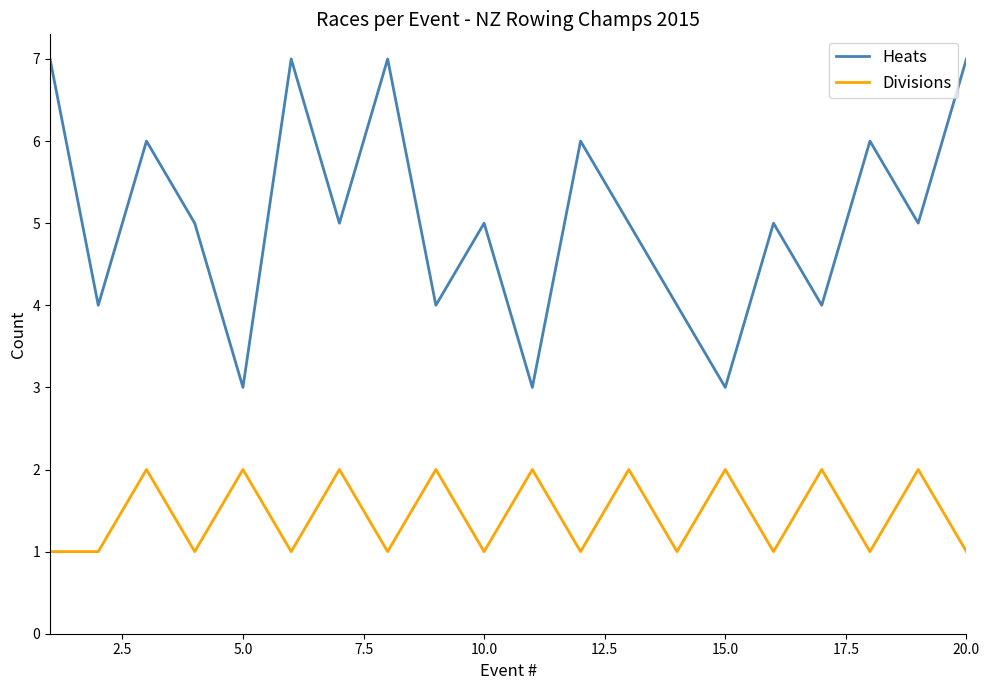

Which series has the largest total across all categories?

Heats